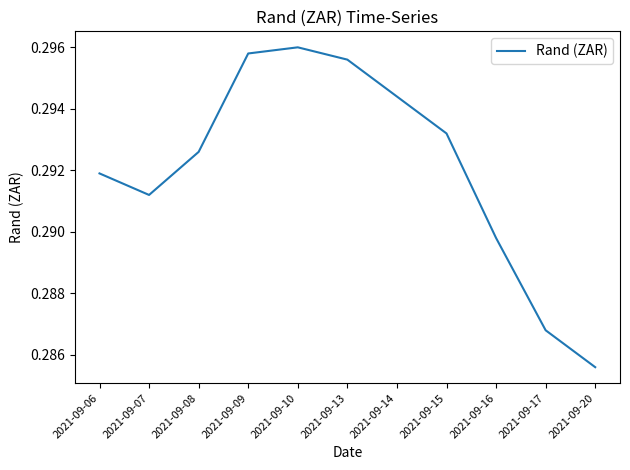

The value at 2021-09-20 is 0.4. True or false?

False